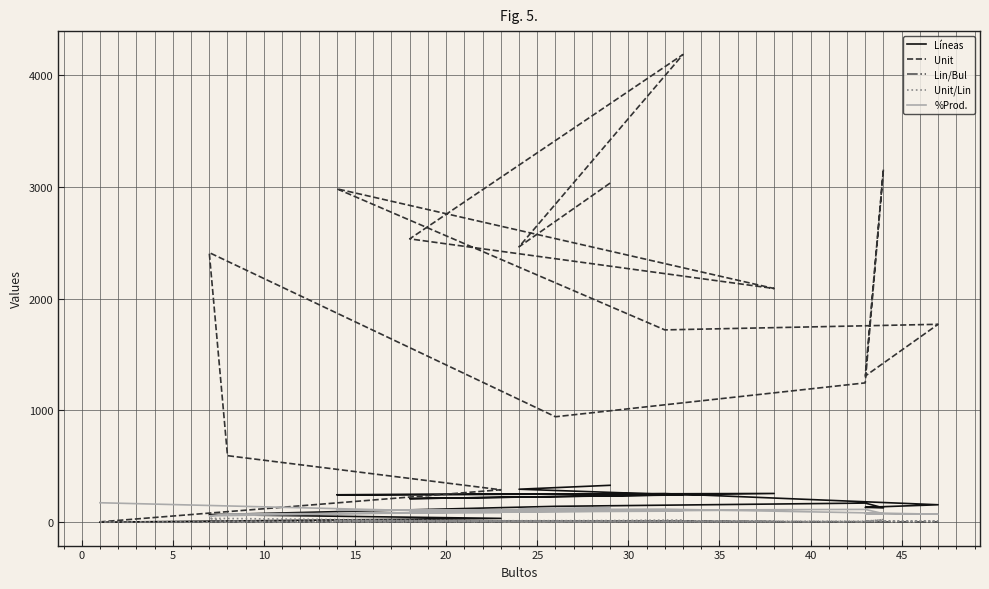

True or false: Unit/Lin has more than 1 interior local peaks.

True